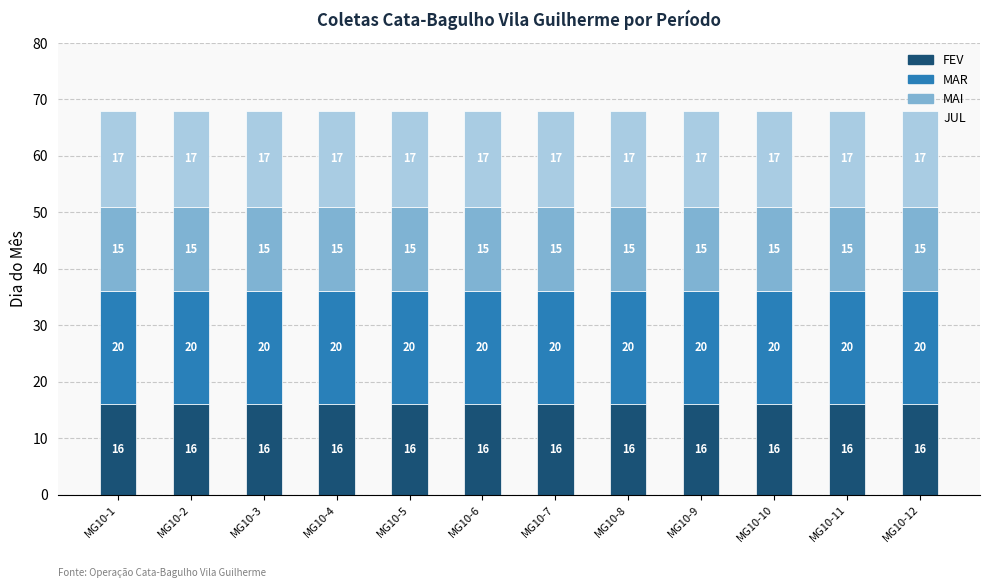

True or false: FEV has a value of 16 at MG10-11.

True